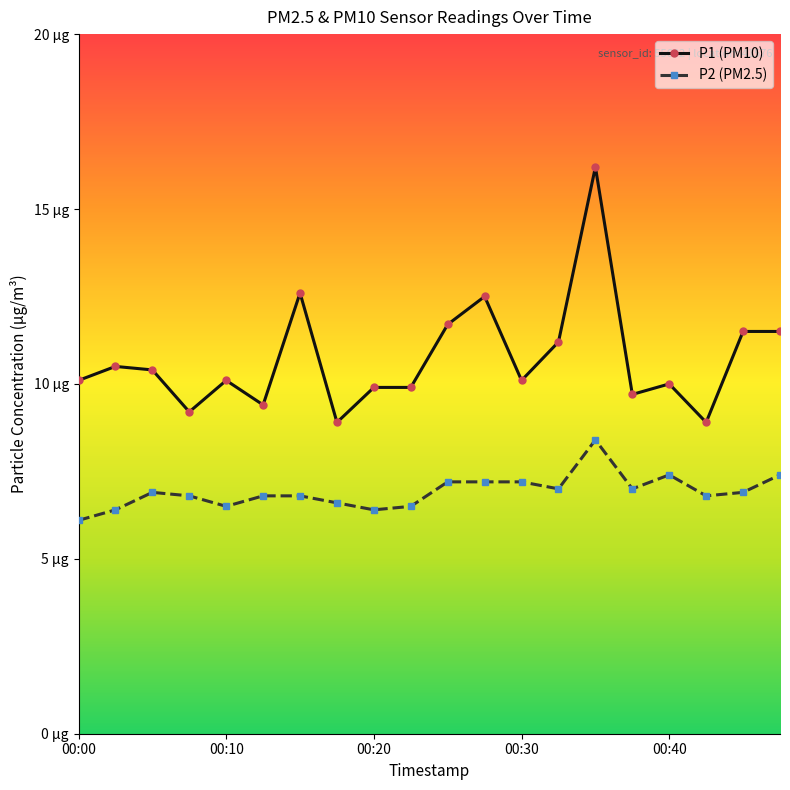

What are all the series names shown in the legend?

P1 (PM10), P2 (PM2.5)